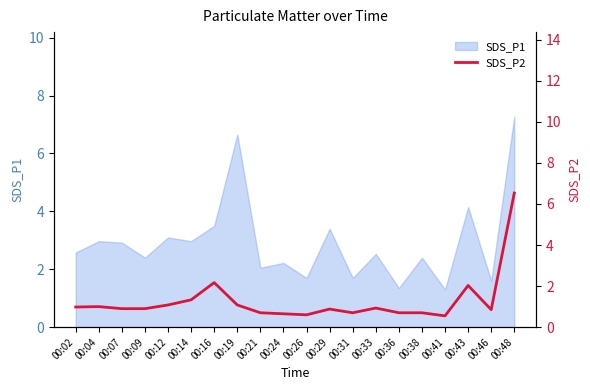

What is the smallest value displayed?

0.6